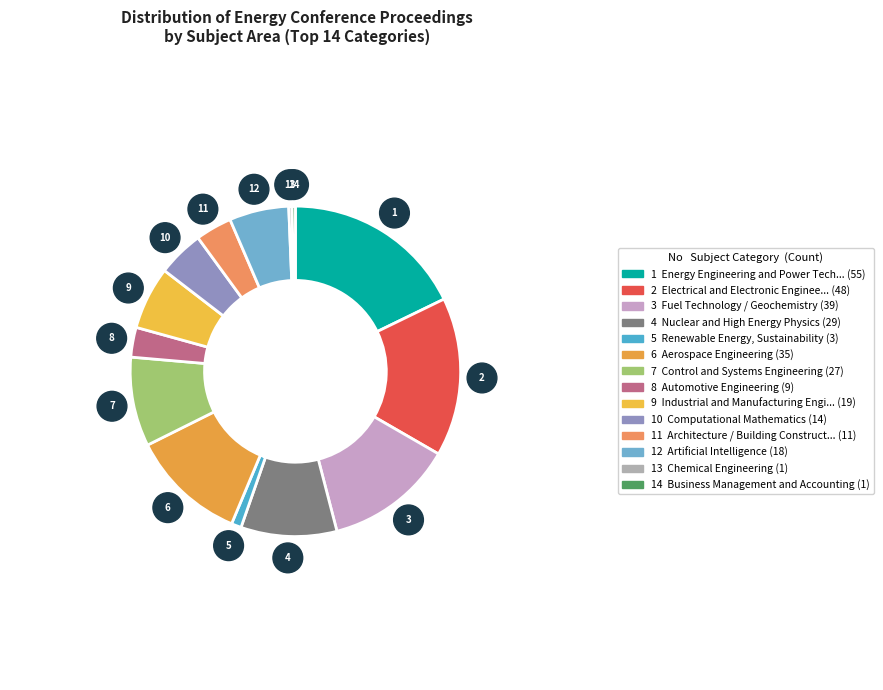

How many slices are in this pie chart?

14